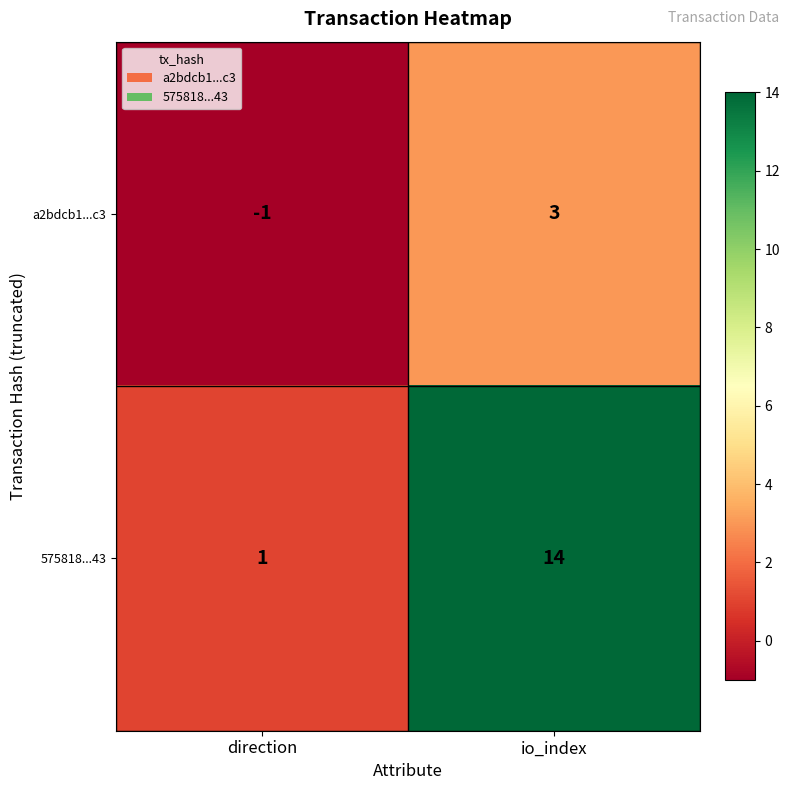

What is the total value across all series at io_index?

17